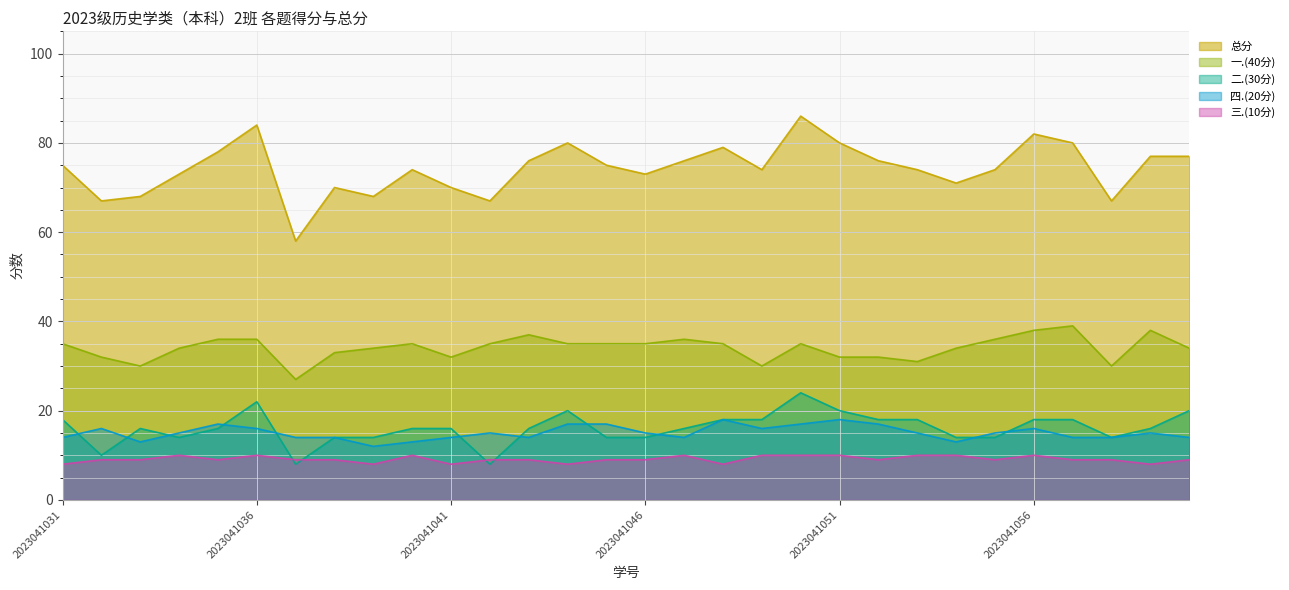

Read the 三.(10分) value at 2023041057.

9